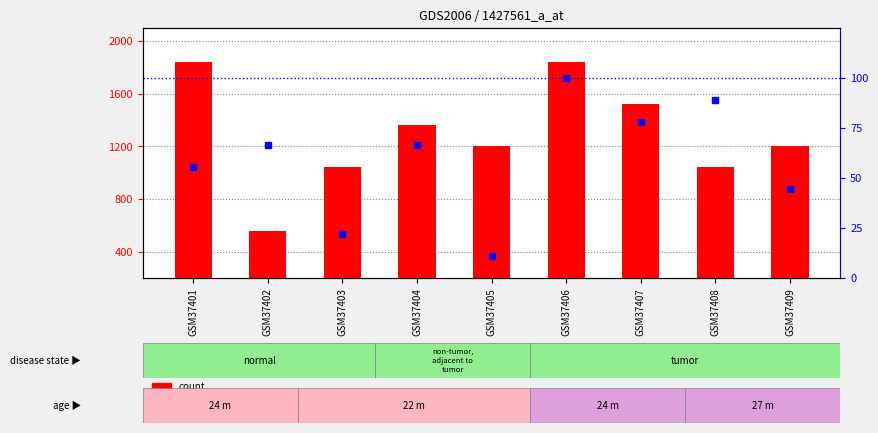

The count series shows 327.3 at GSM37409. True or false?

False